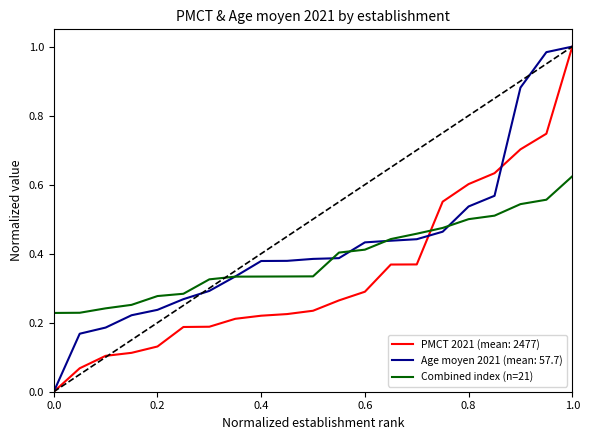

What is the minimum value shown in the chart?

0.0